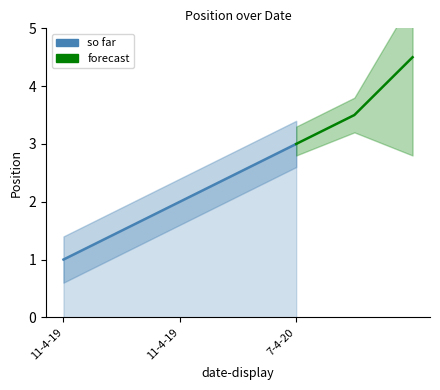

What is the sum of the values at 11-4-19 and 7-4-20?

5